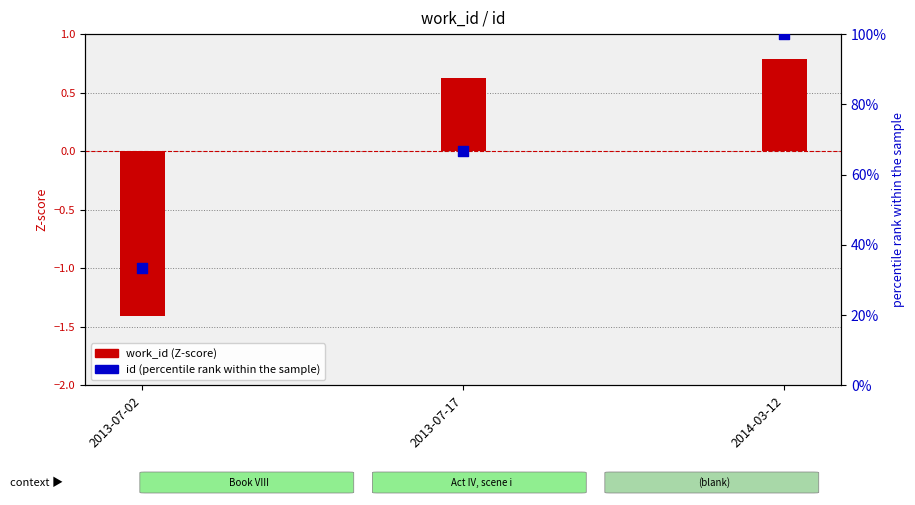

What is the total value across all series at 2013-07-02?

31.9